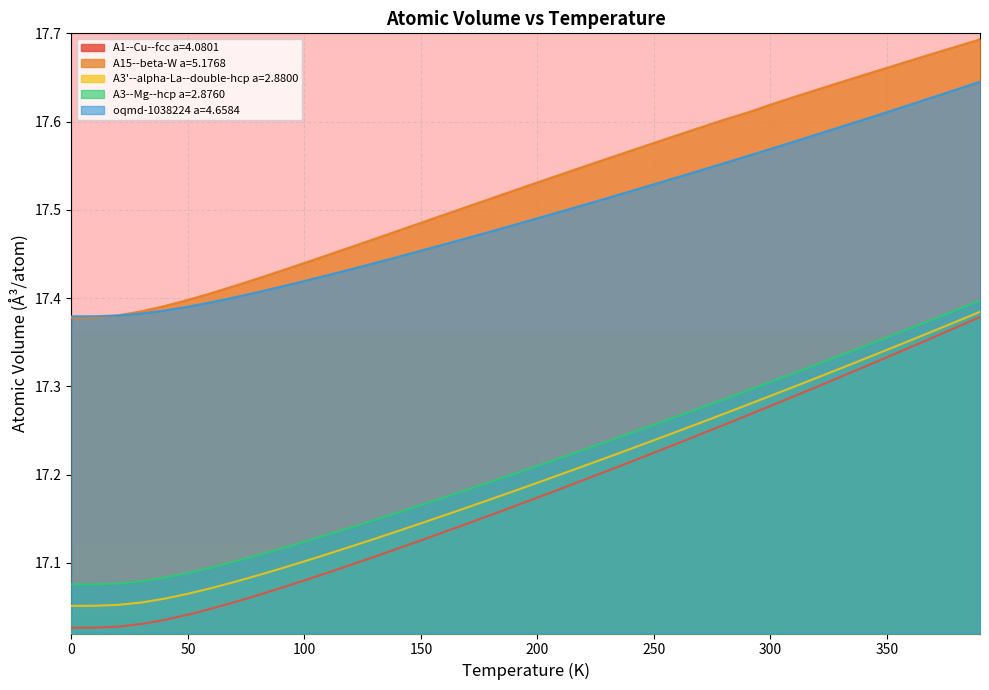

At how many categories does at least one series exceed 17?

40